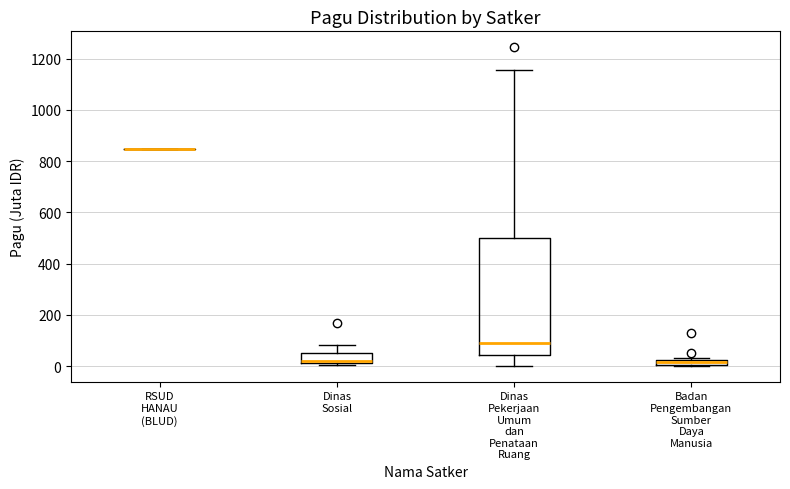

Which box is the tallest, from its lower edge to its upper edge?

Dinas Pekerjaan Umum dan Penataan Ruang